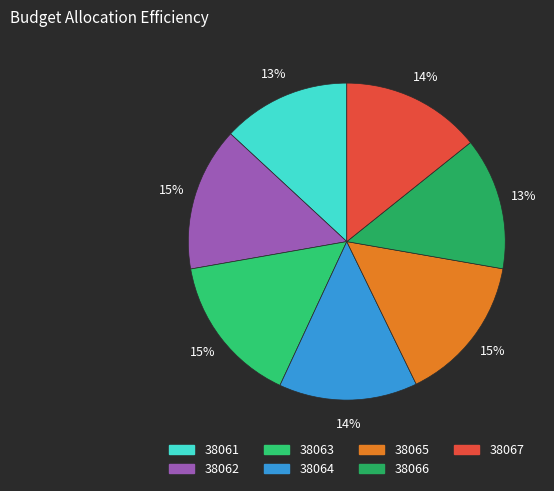

To the nearest percent, what is the average slice percentage?

14%